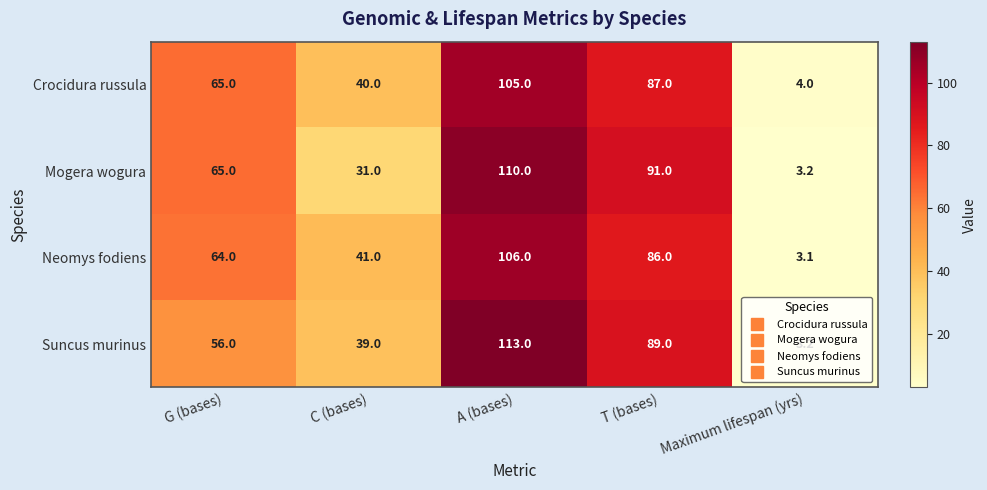

Is it true that Mogera wogura equals 21.1 at T (bases)?

False